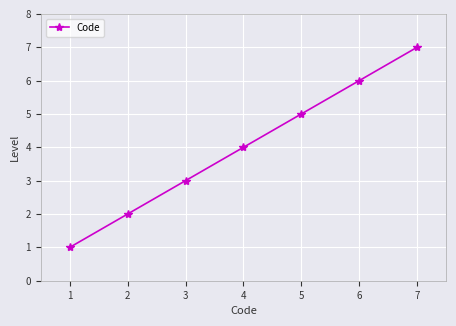

Is it true that the value at 3 is 3?

True